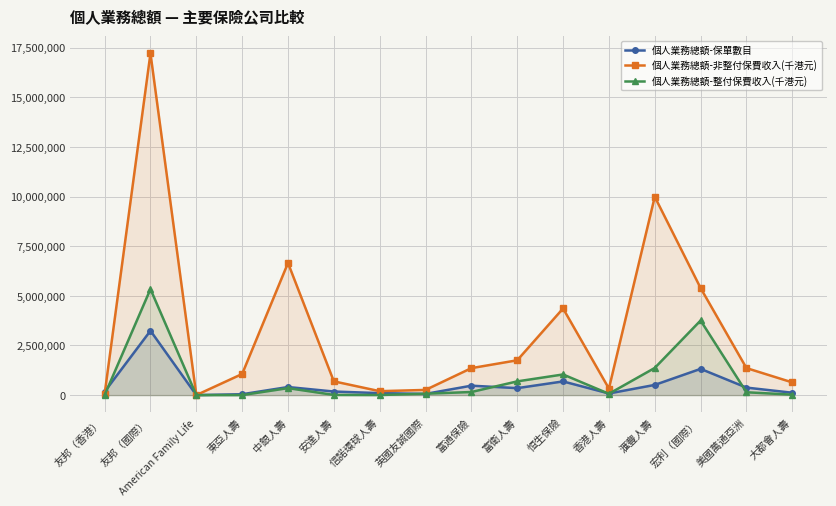

True or false: 個人業務總額-保單數目 has a value of 99571 at 信諾環球人壽.

True